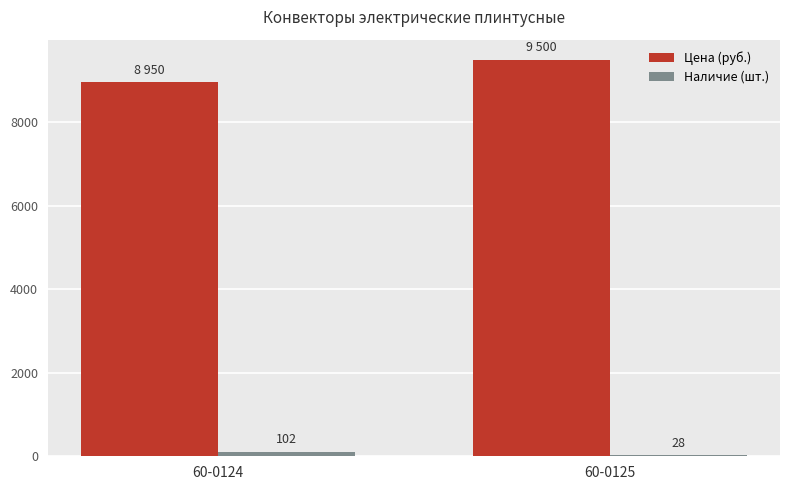

What is the maximum value shown in the chart?

9500